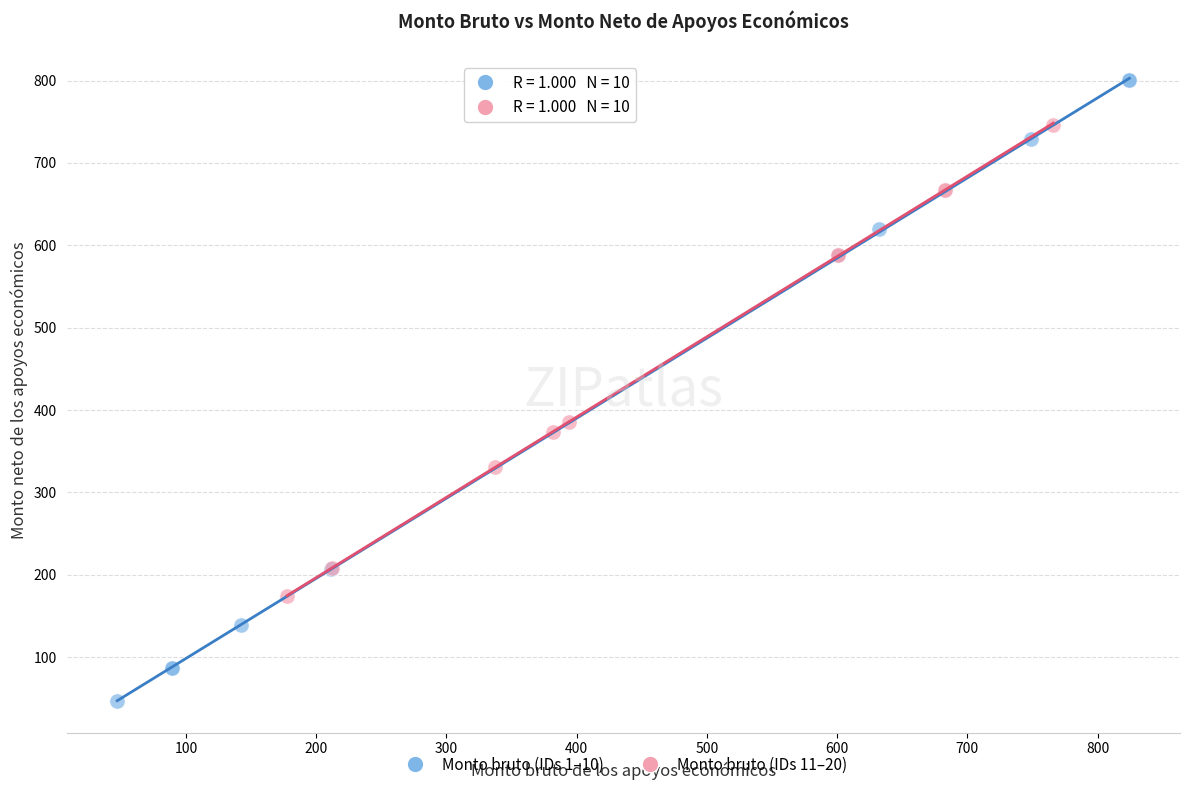

Which series contains the highest Y value?

Monto bruto (IDs 1–10)